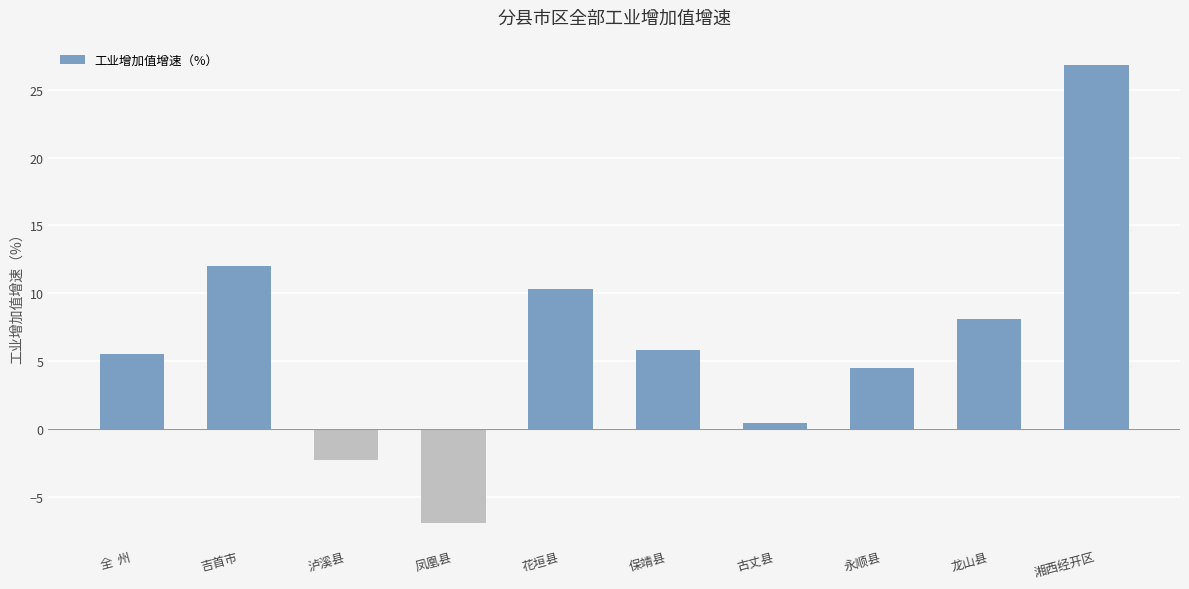

What is the minimum value shown in the chart?

-6.9